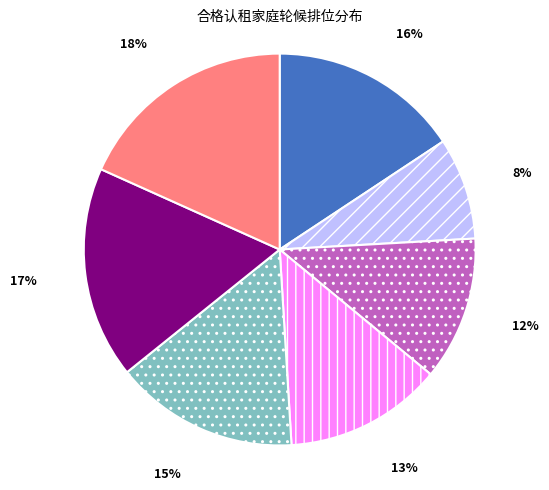

How many segments does this pie chart have?

7